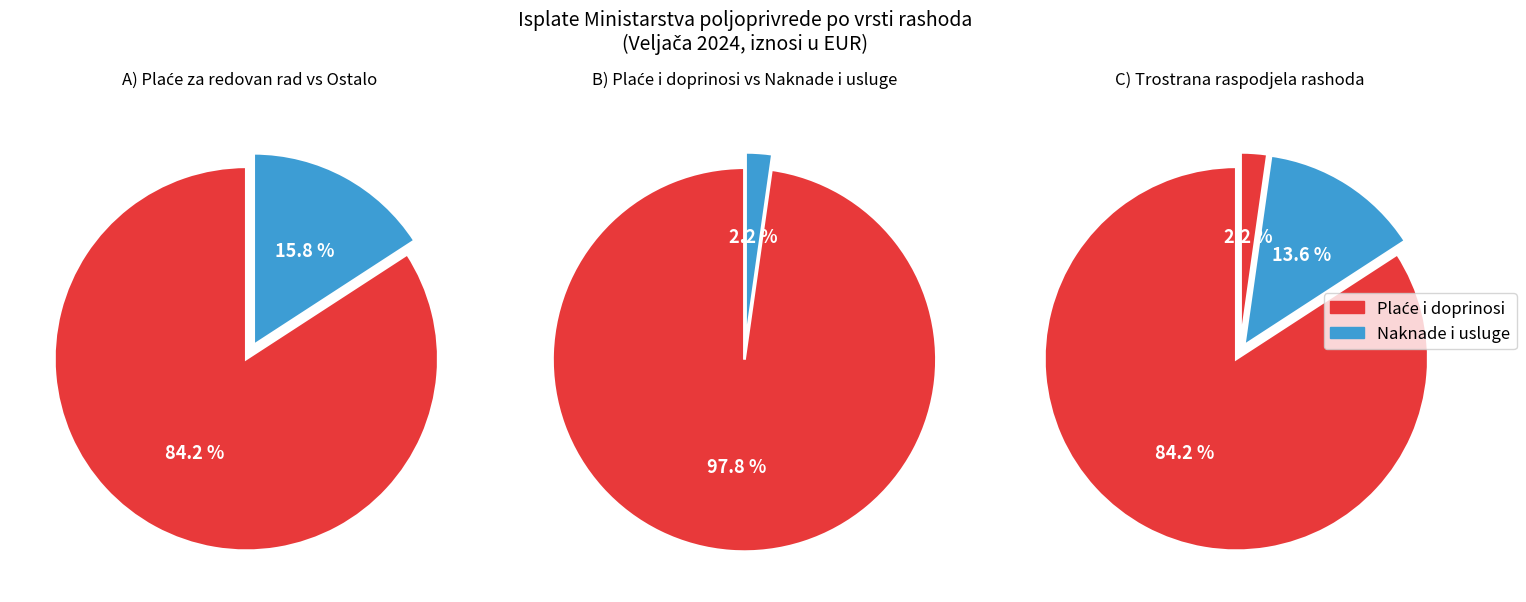

Which category has the biggest portion of the pie?

Plaće za redovan rad